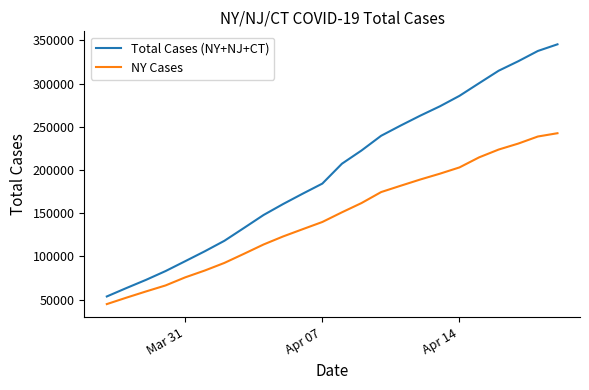

List the series in order of their overall mean, lowest first.

NY Cases, Total Cases (NY+NJ+CT)